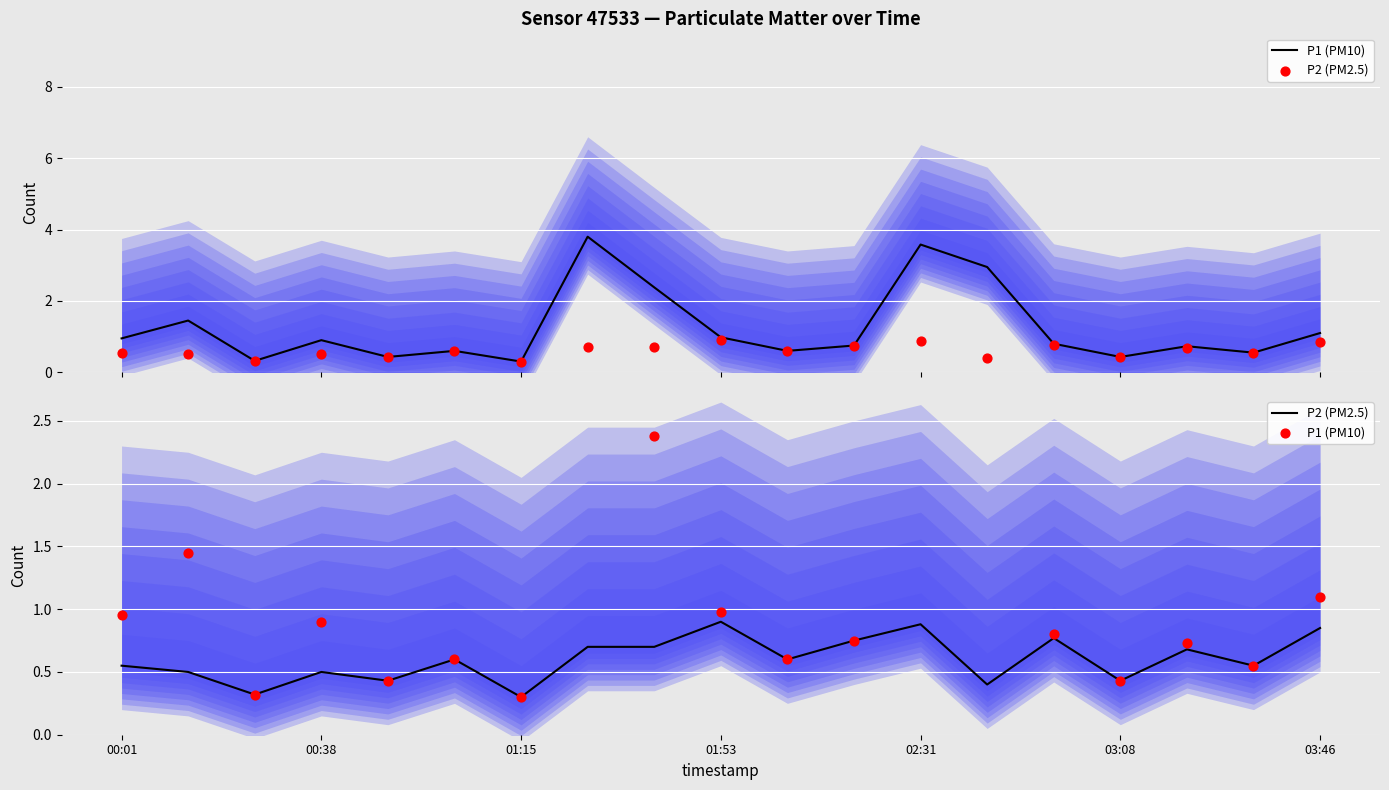

Which series reaches the maximum Y coordinate?

P1 (PM10)